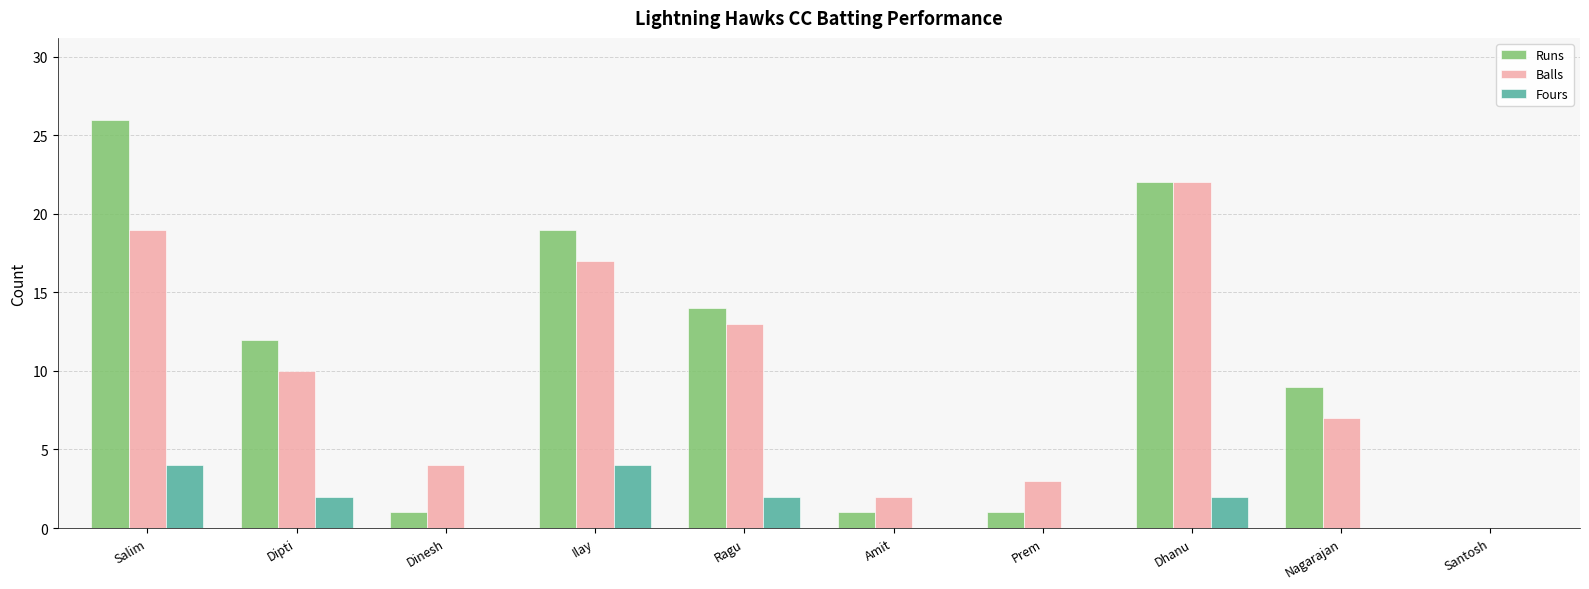

What is the greatest value displayed?

26